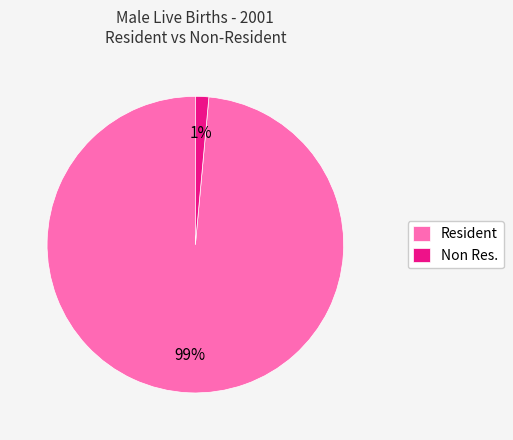

True or false: Resident accounts for 90% of the total.

False